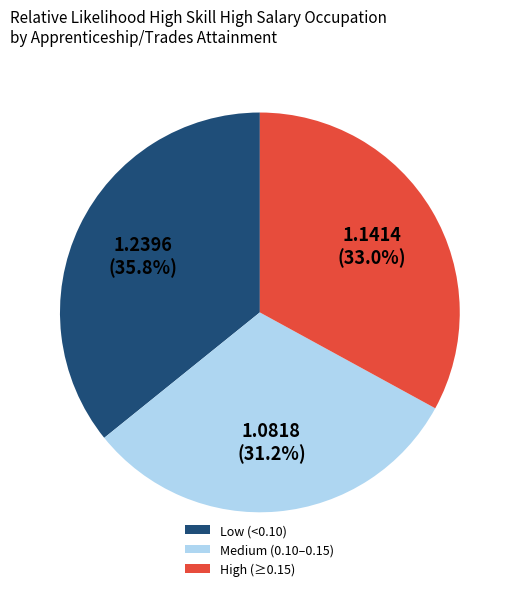

What percentage do Low (<0.10) and High (≥0.15) together represent?

68.8%